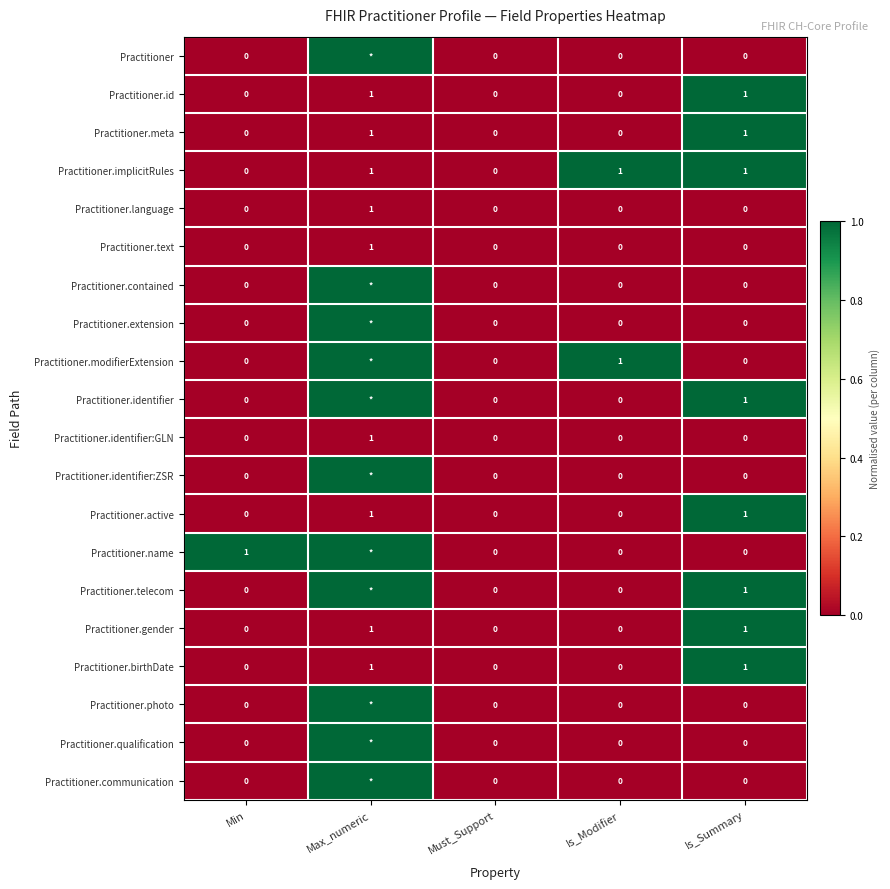

True or false: Practitioner.id has a value of 1 at Must_Support.

False